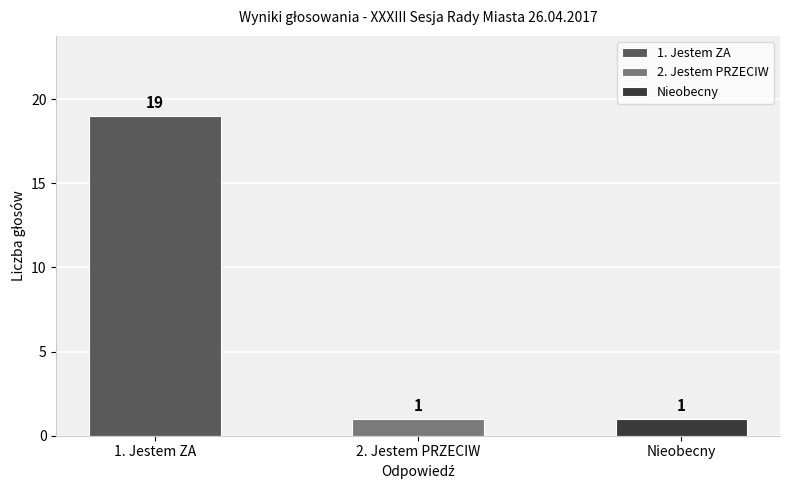

What is the maximum value for Nieobecny?

1